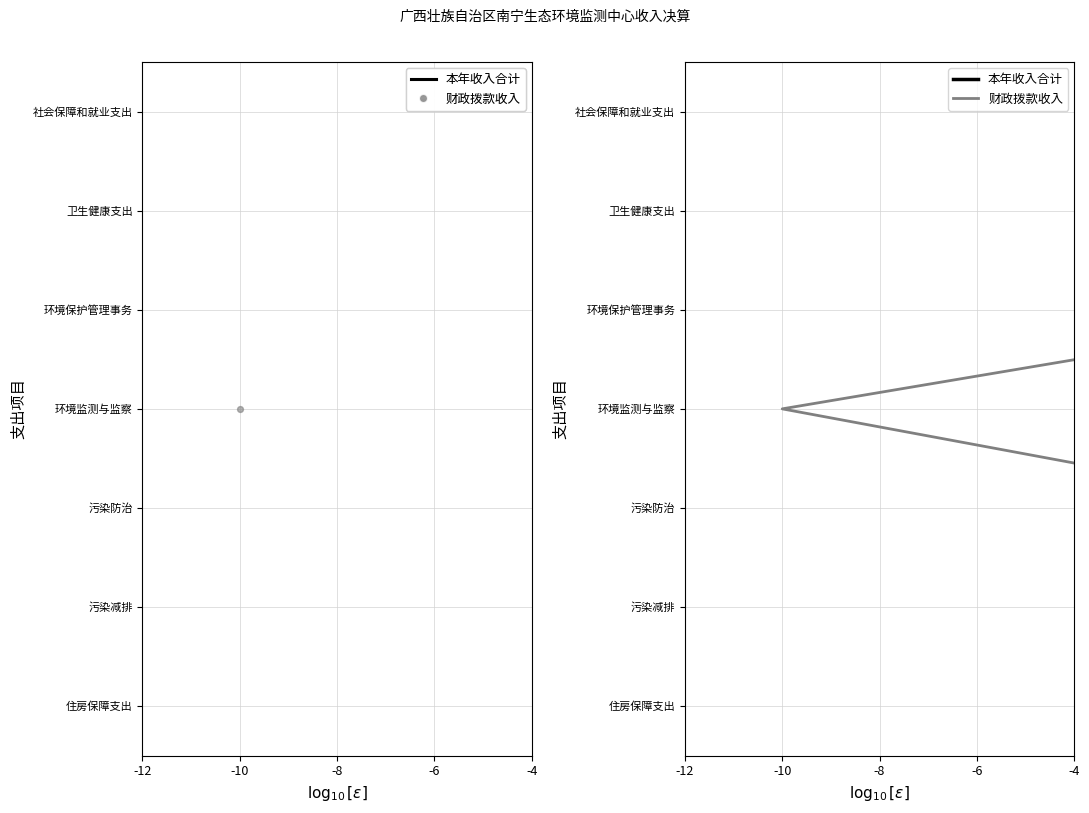

What are all the series names shown in the legend?

本年收入合计, 财政拨款收入